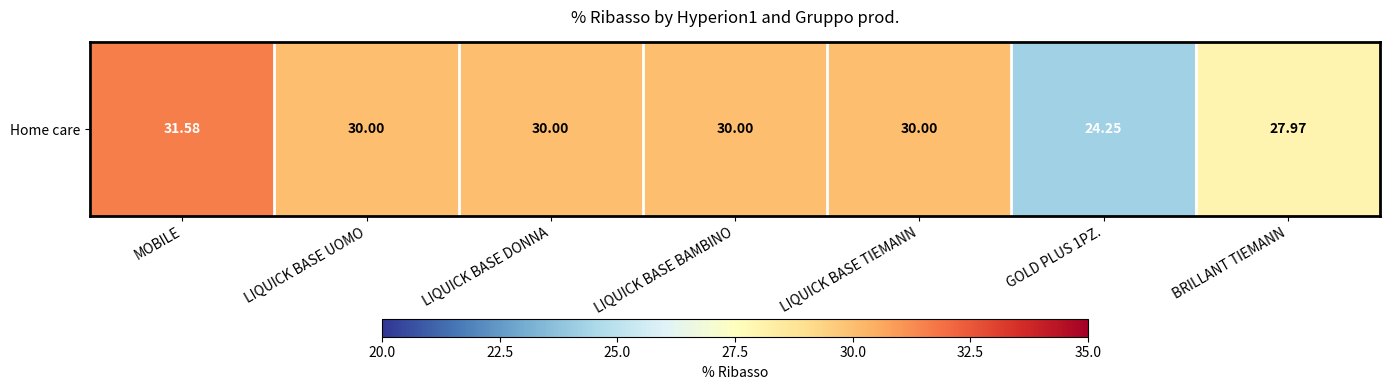

Reading left to right, extract all data points from this chart.

MOBILE=31.6	LIQUICK BASE UOMO=30.0	LIQUICK BASE DONNA=30.0	LIQUICK BASE BAMBINO=30.0	LIQUICK BASE TIEMANN=30.0	GOLD PLUS 1PZ.=24.3	BRILLANT TIEMANN=28.0